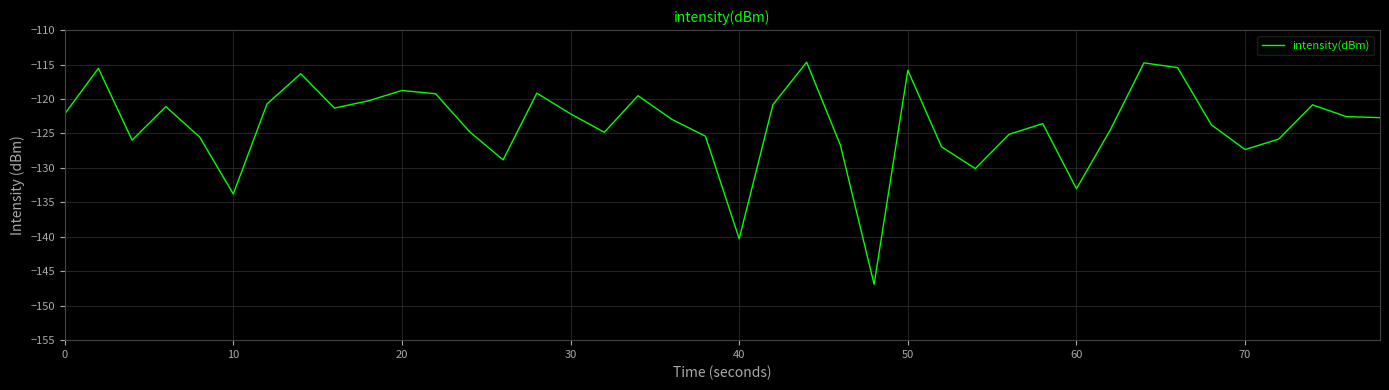

What is the smallest value displayed?

-146.9